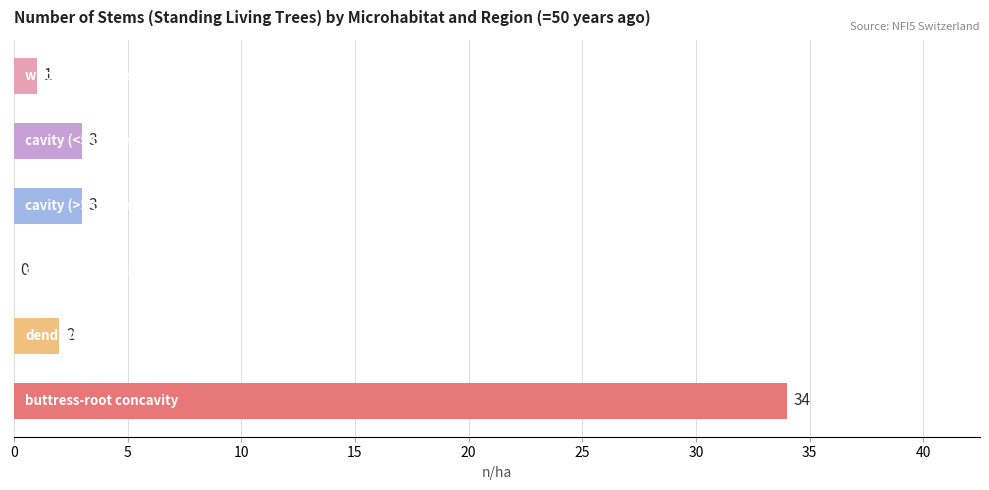

What is the sum of all values?

43